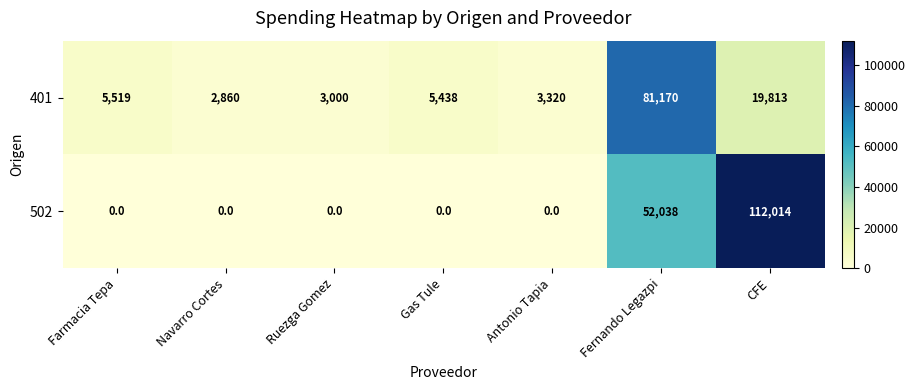

Reading right to left, extract all data points from this chart.

401: CFE=19813	Fernando Legazpi=81170	Antonio Tapia=3320	Gas Tule=5438	Ruezga Gomez=3000	Navarro Cortes=2860	Farmacia Tepa=5519
502: CFE=112014	Fernando Legazpi=52038	Antonio Tapia=0	Gas Tule=0	Ruezga Gomez=0	Navarro Cortes=0	Farmacia Tepa=0